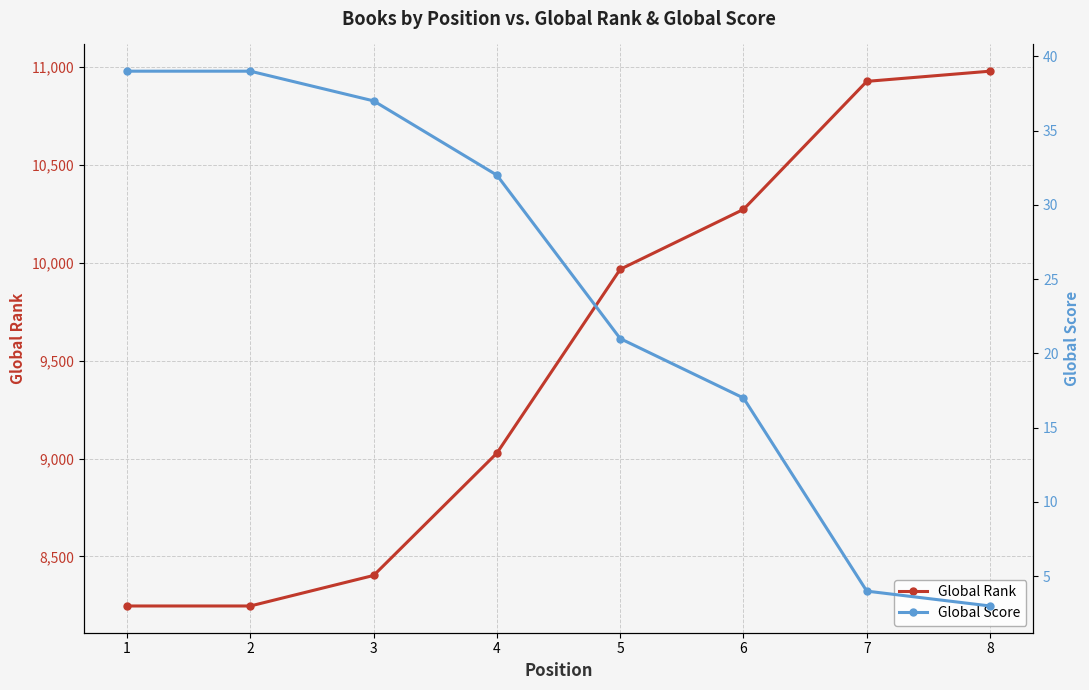

List the labels in order of Global Rank value, smallest first.

1, 2, 3, 4, 5, 6, 7, 8